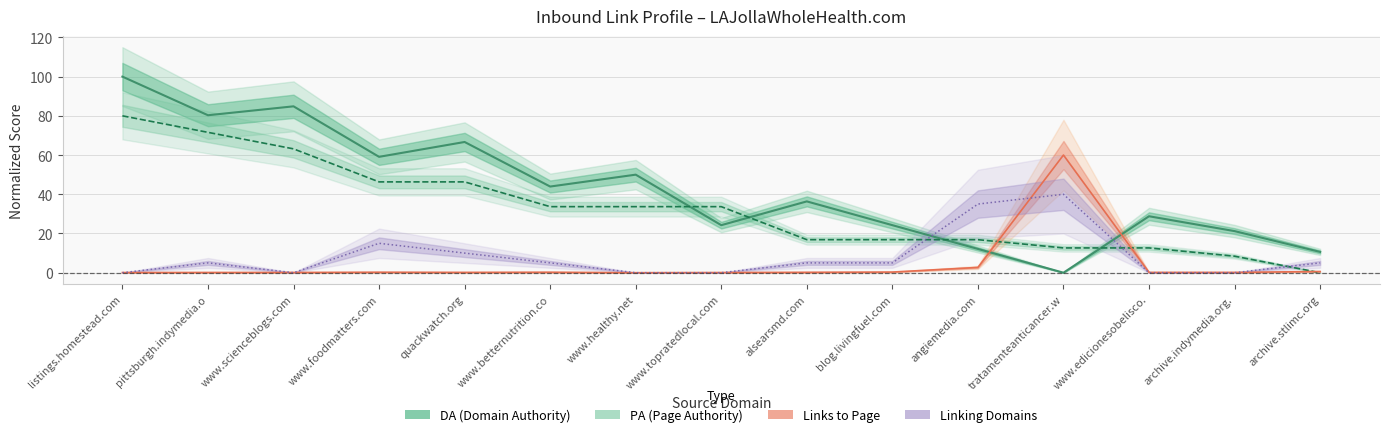

True or false: Linking Domains to Page and Links to Page cross at least once.

True